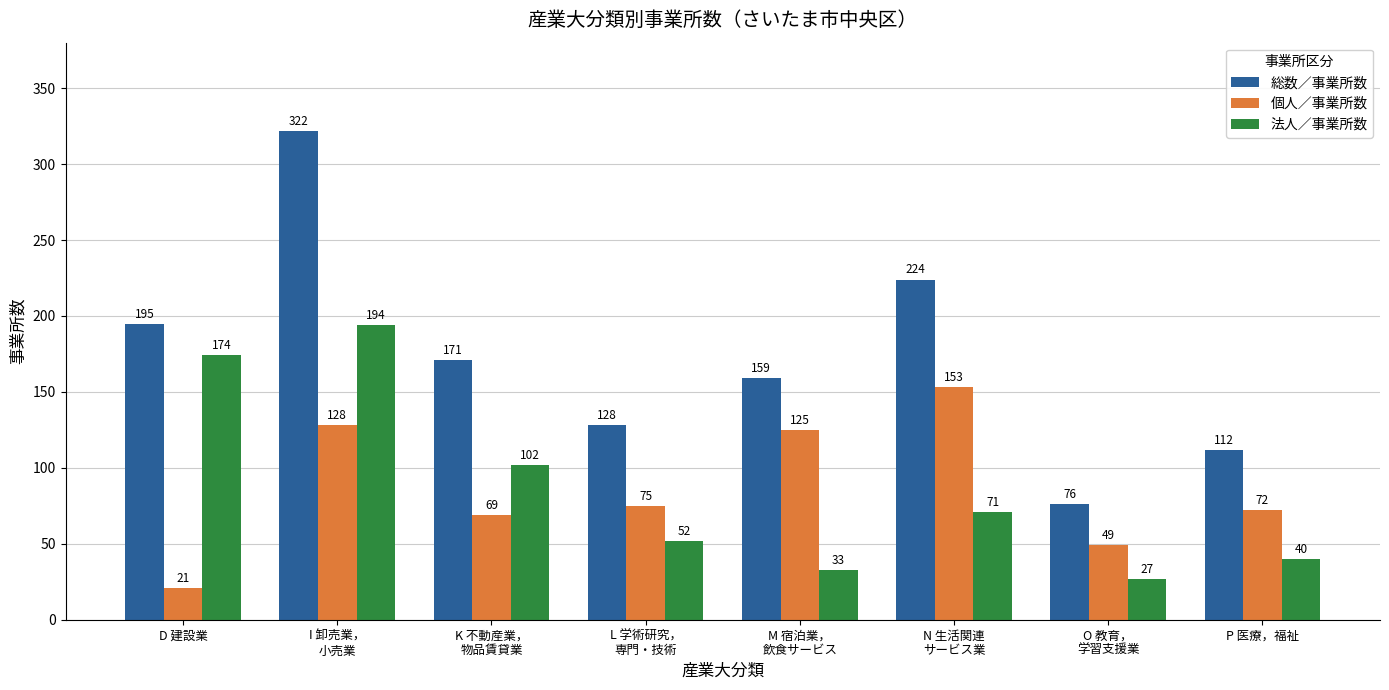

How many series are shown in this chart?

3